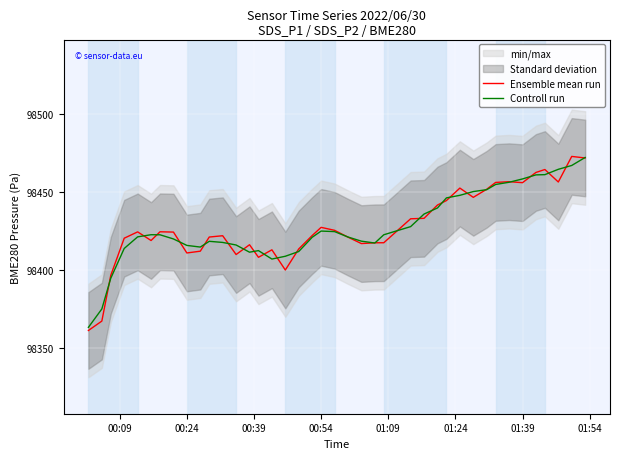

What is the value of the Ensemble mean run point at the 33rd from the left?

98455.9